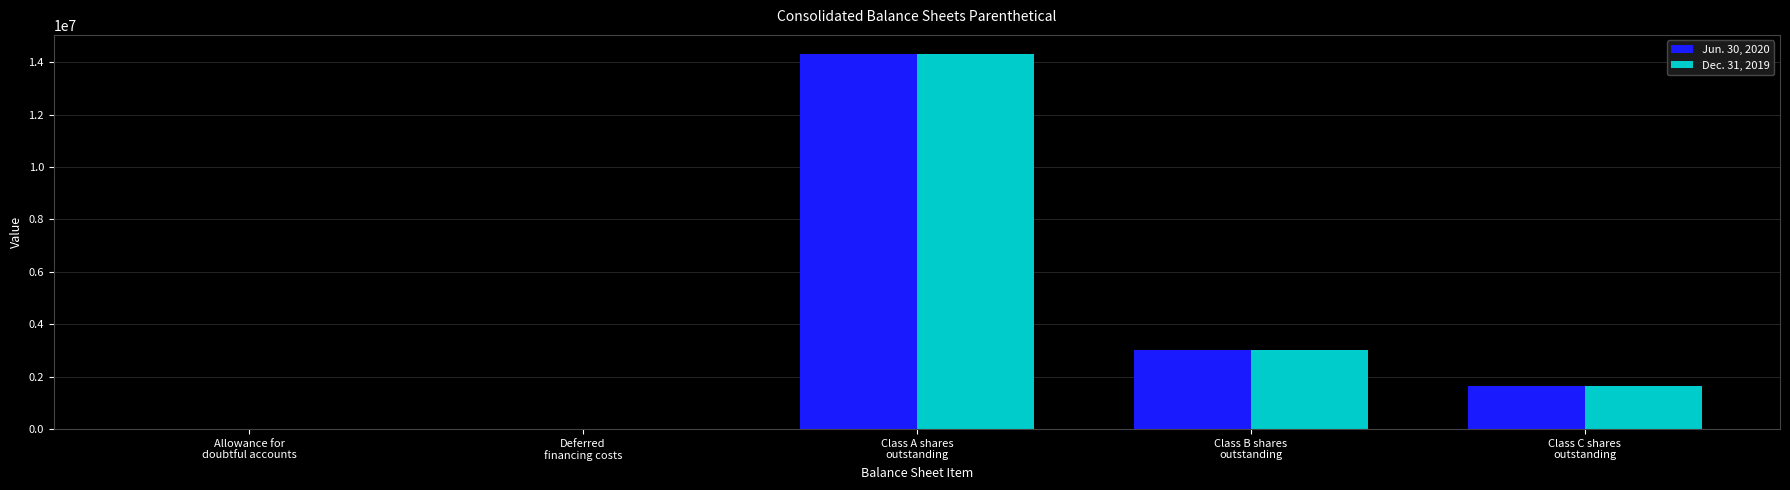

What is the maximum value shown in the chart?

14330220